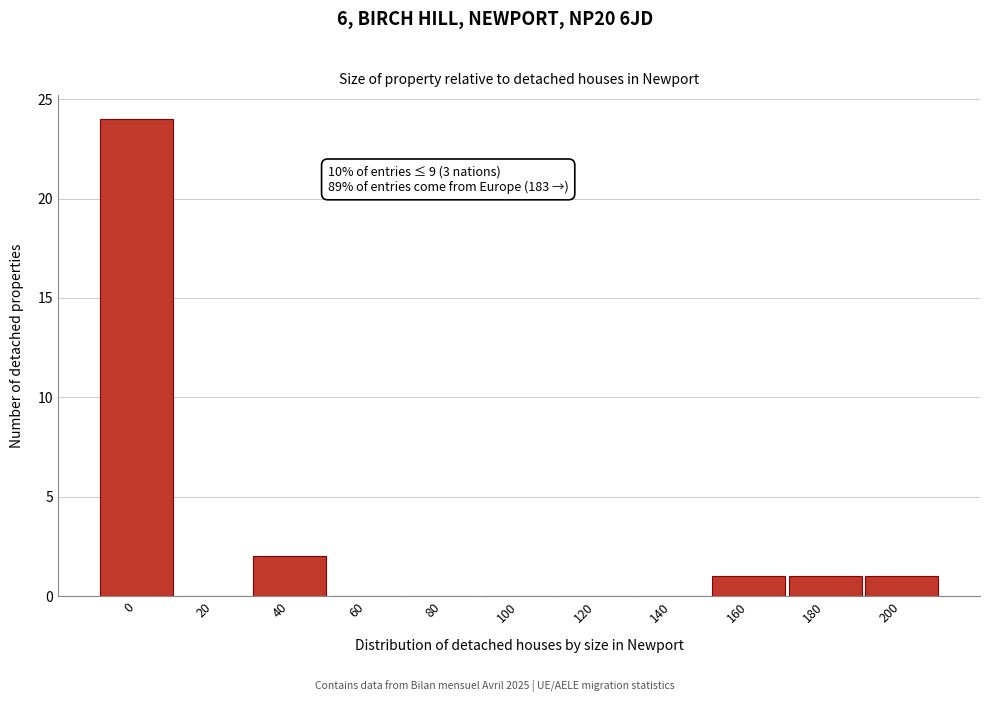

Reading left to right, what are all the values shown in this chart?

0=24	20=0	40=2	60=0	80=0	100=0	120=0	140=0	160=1	180=1	200=1